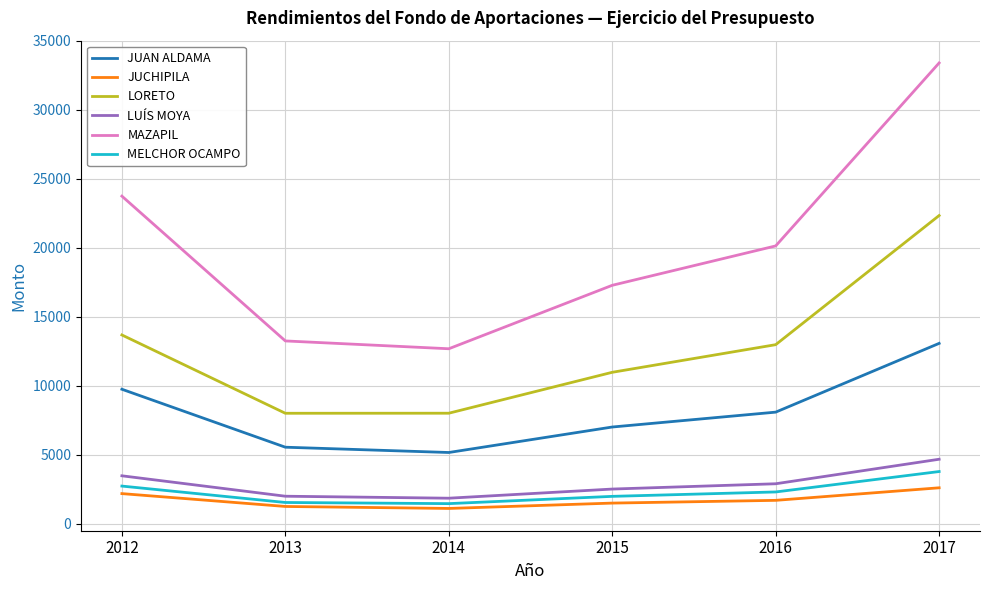

True or false: JUAN ALDAMA and MAZAPIL cross at least once.

False